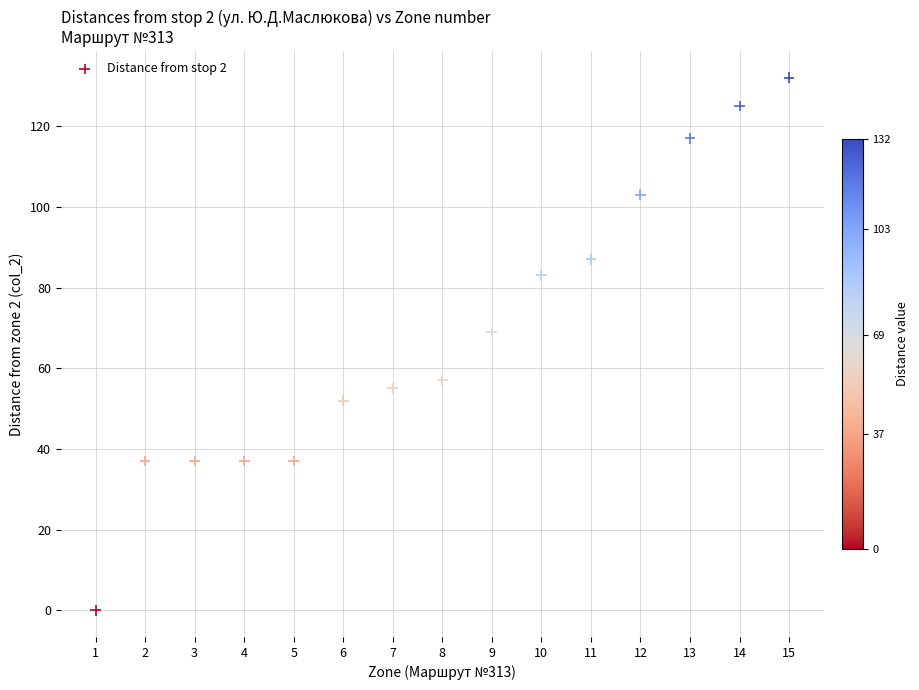

What is the range of X values (max minus min)?

14